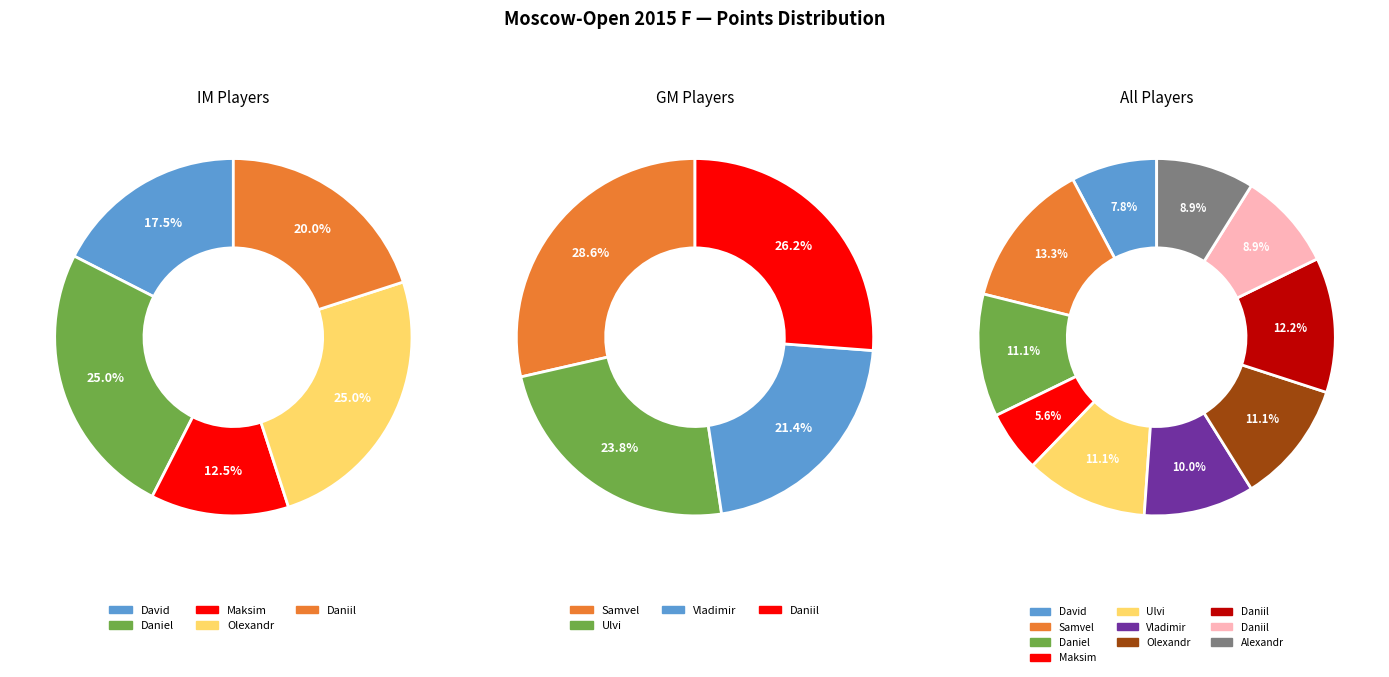

The Vavulin Maksim slice represents 27% of the pie. True or false?

False